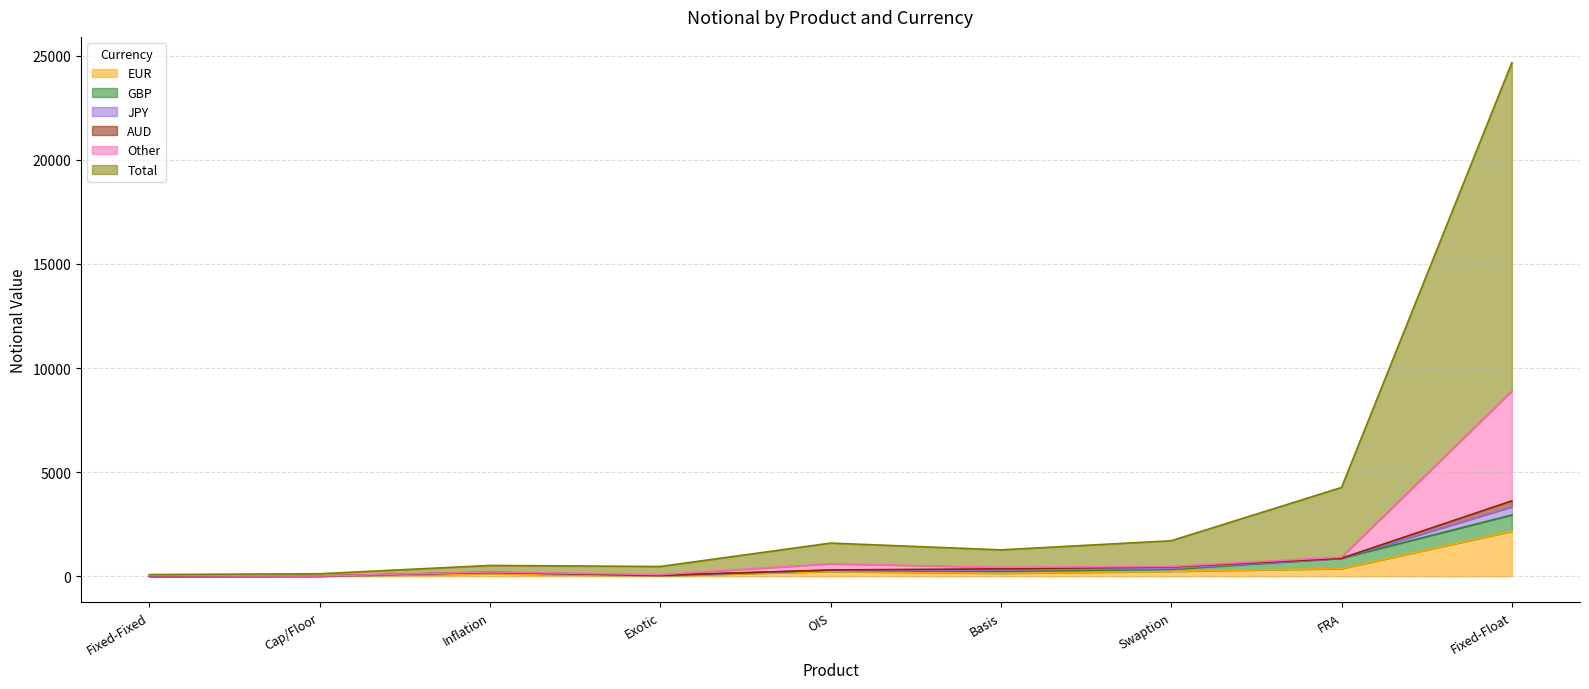

Which category has the highest value in the EUR series?

Fixed-Float